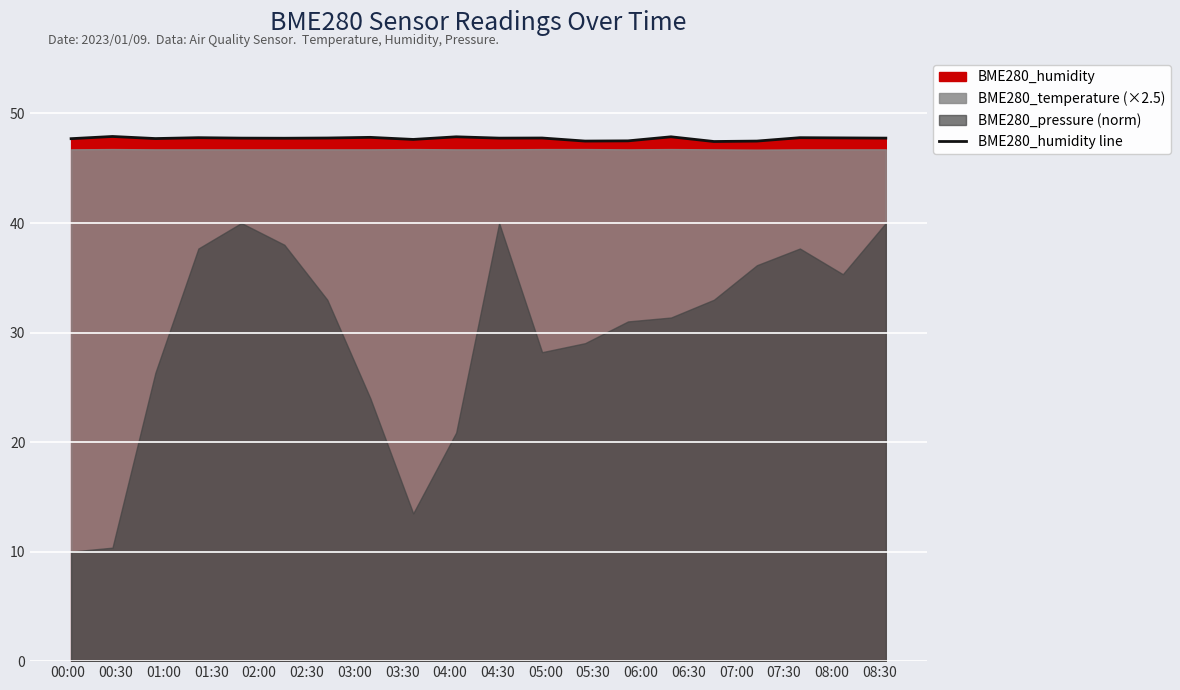

What is the label of the 13th point from the right?

03:30